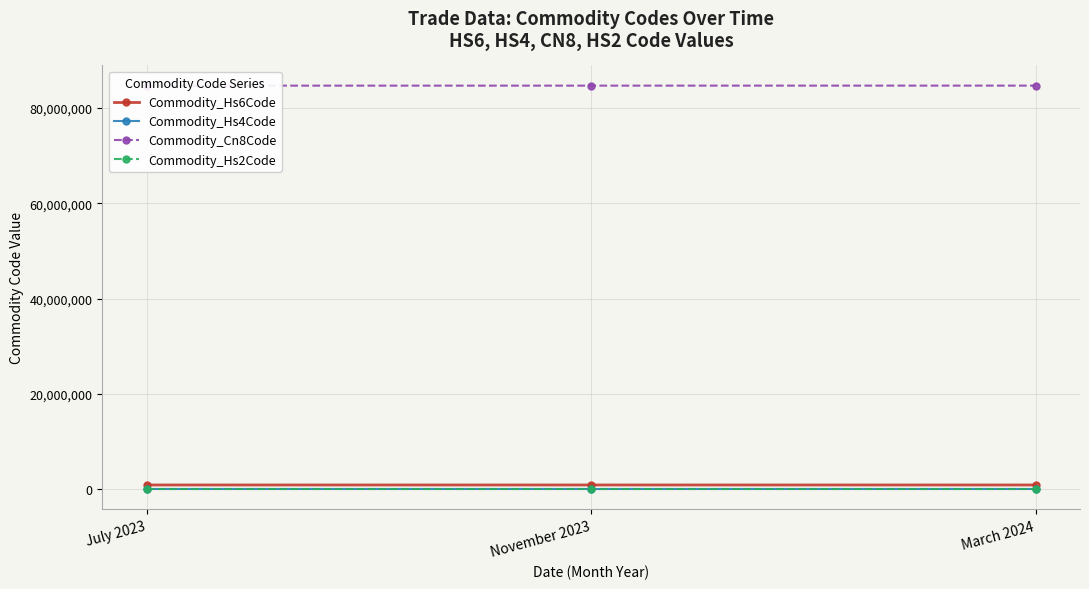

What is the average value of the Commodity_Cn8Code series?

84715000